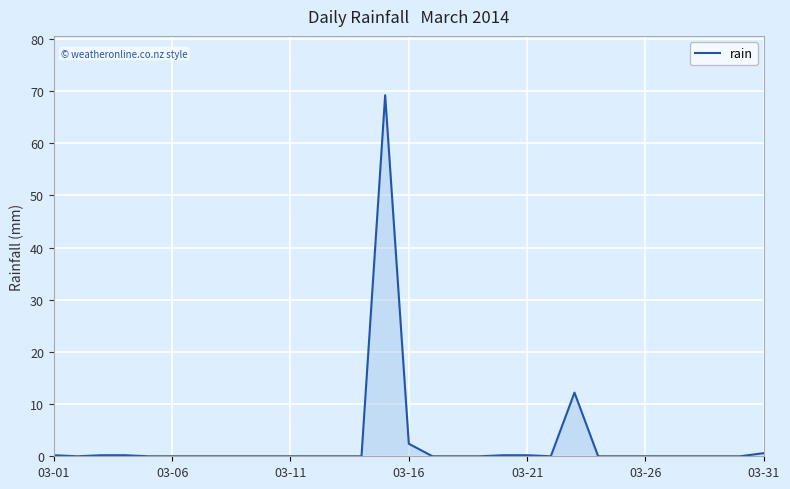

What is the greatest value displayed?

69.2